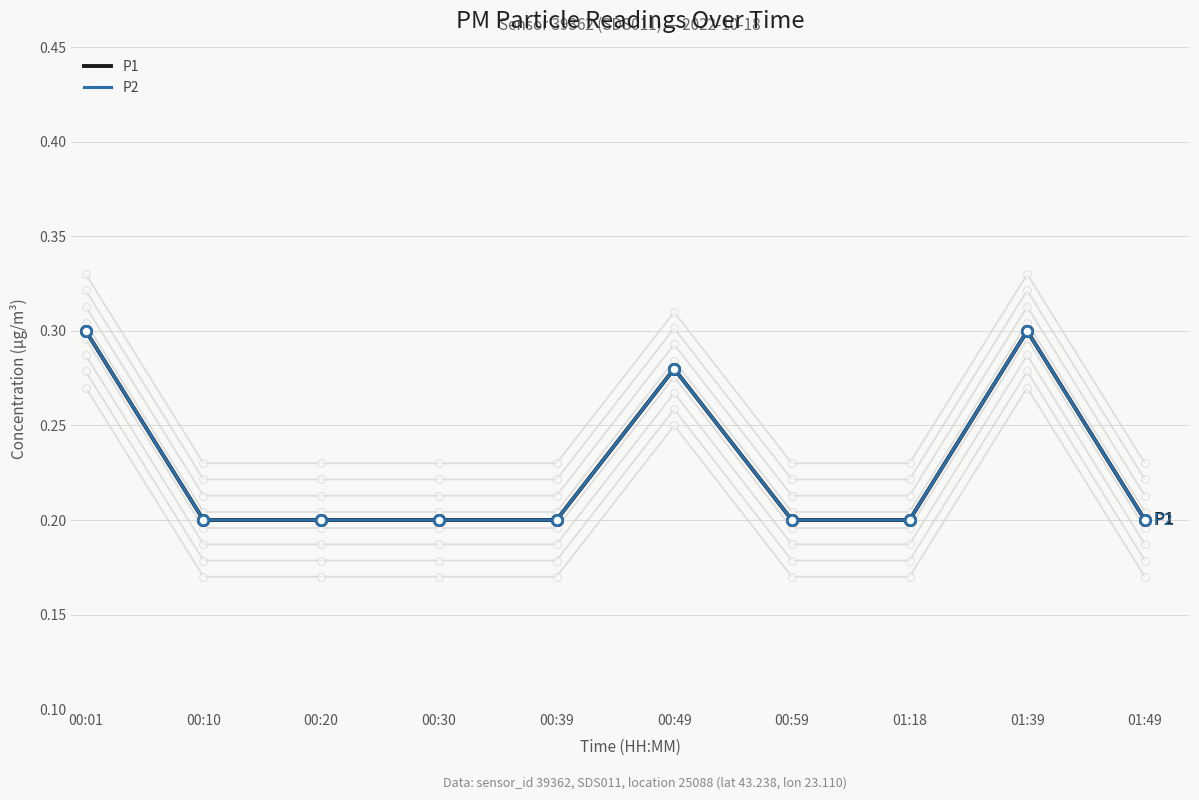

At which category is the sum across all series the highest?

00:01